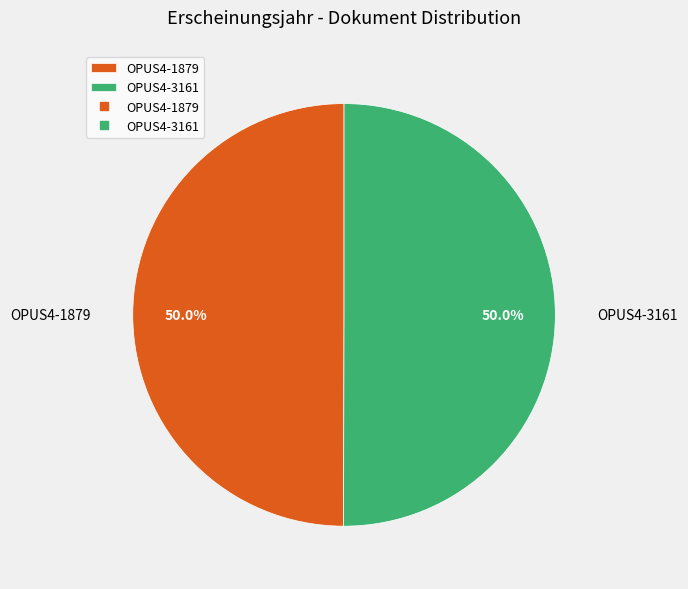

Combined, what portion of the pie is OPUS4-3161 and OPUS4-1879?

100.0%